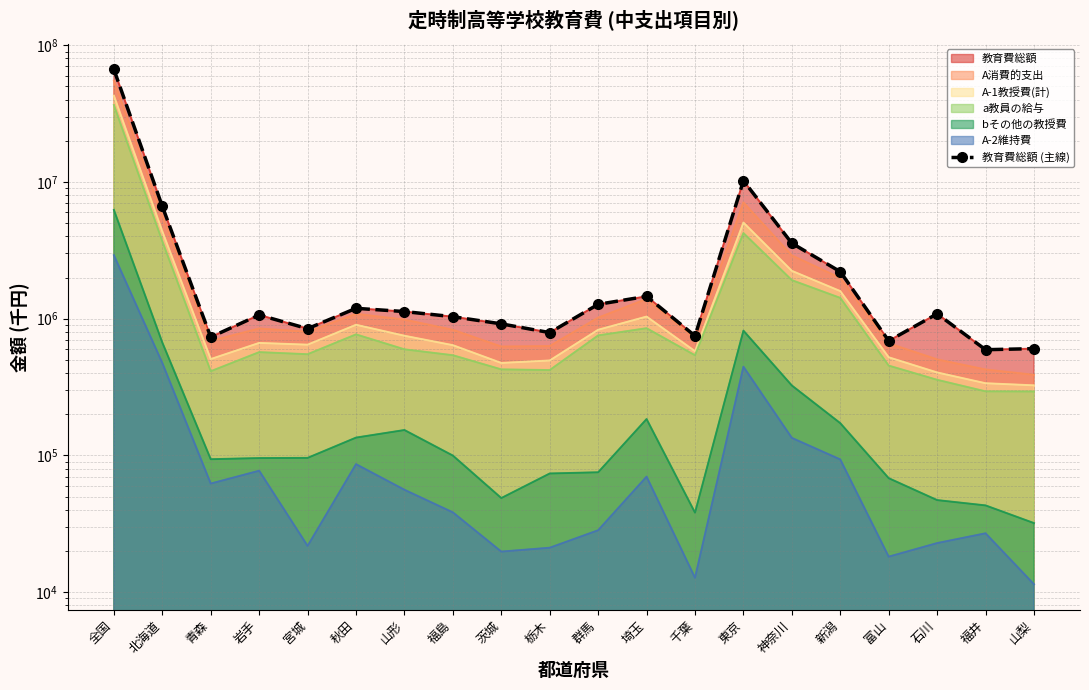

What is the ratio of the value at 石川 to the value at 岩手?

1.0